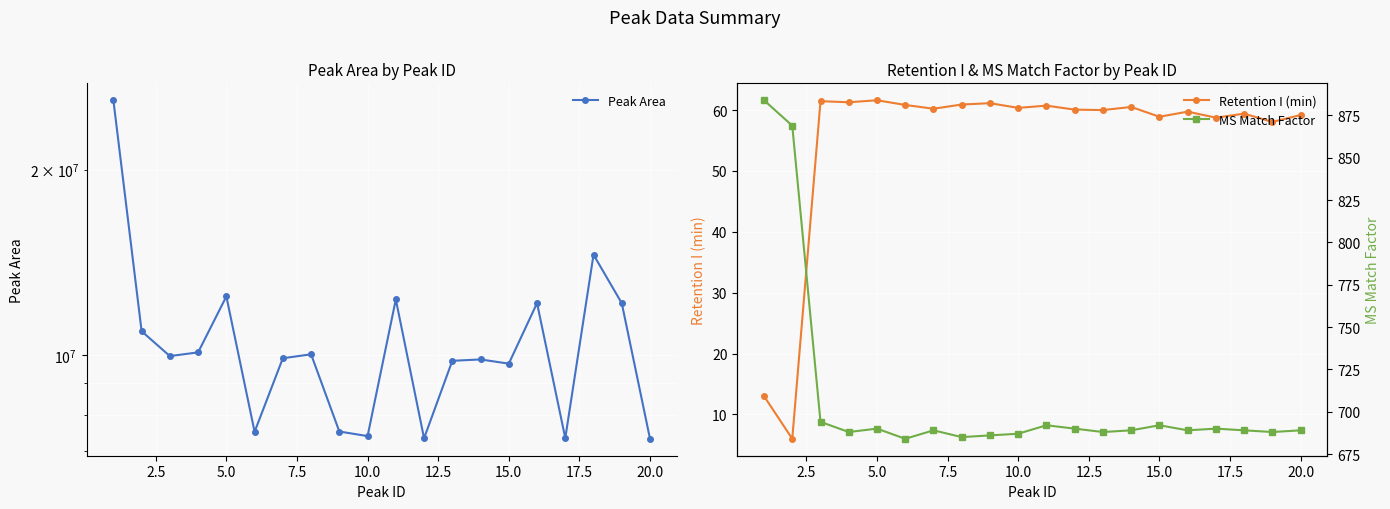

Rank the series by their maximum value, from lowest to highest.

Retention I (min), MS Match Factor, Peak Area